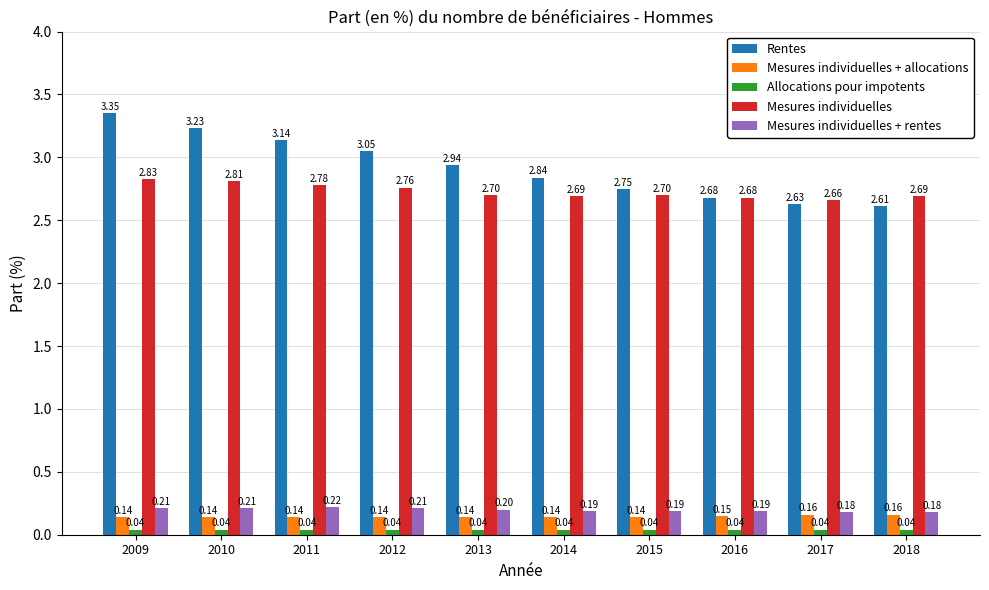

List the series in order of their peak value, lowest first.

Allocations pour impotents, Mesures individuelles + allocations, Mesures individuelles + rentes, Mesures individuelles, Rentes